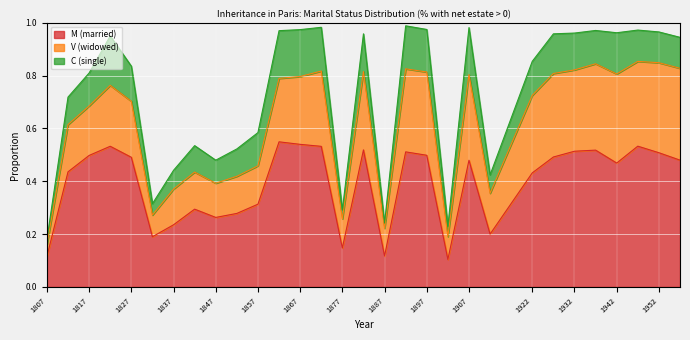

Reading right to left, list all the values displayed in this chart.

M (married): 1957=0.5	1952=0.5	1947=0.5	1942=0.5	1937=0.5	1932=0.5	1927=0.5	1922=0.4	1912=0.2	1907=0.5	1902=0.1	1897=0.5	1892=0.5	1887=0.1	1882=0.5	1877=0.1	1872=0.5	1867=0.5	1862=0.5	1857=0.3	1852=0.3	1847=0.3	1842=0.3	1837=0.2	1832=0.2	1827=0.5	1822=0.5	1817=0.5	1812=0.4	1807=0.1
V (widowed): 1957=0.3	1952=0.3	1947=0.3	1942=0.3	1937=0.3	1932=0.3	1927=0.3	1922=0.3	1912=0.2	1907=0.3	1902=0.1	1897=0.3	1892=0.3	1887=0.1	1882=0.3	1877=0.1	1872=0.3	1867=0.3	1862=0.2	1857=0.1	1852=0.1	1847=0.1	1842=0.1	1837=0.1	1832=0.1	1827=0.2	1822=0.2	1817=0.2	1812=0.2	1807=0.0
C (single): 1957=0.1	1952=0.1	1947=0.1	1942=0.2	1937=0.1	1932=0.1	1927=0.1	1922=0.1	1912=0.1	1907=0.2	1902=0.0	1897=0.2	1892=0.2	1887=0.0	1882=0.1	1877=0.0	1872=0.2	1867=0.2	1862=0.2	1857=0.1	1852=0.1	1847=0.1	1842=0.1	1837=0.1	1832=0.0	1827=0.1	1822=0.2	1817=0.1	1812=0.1	1807=0.0